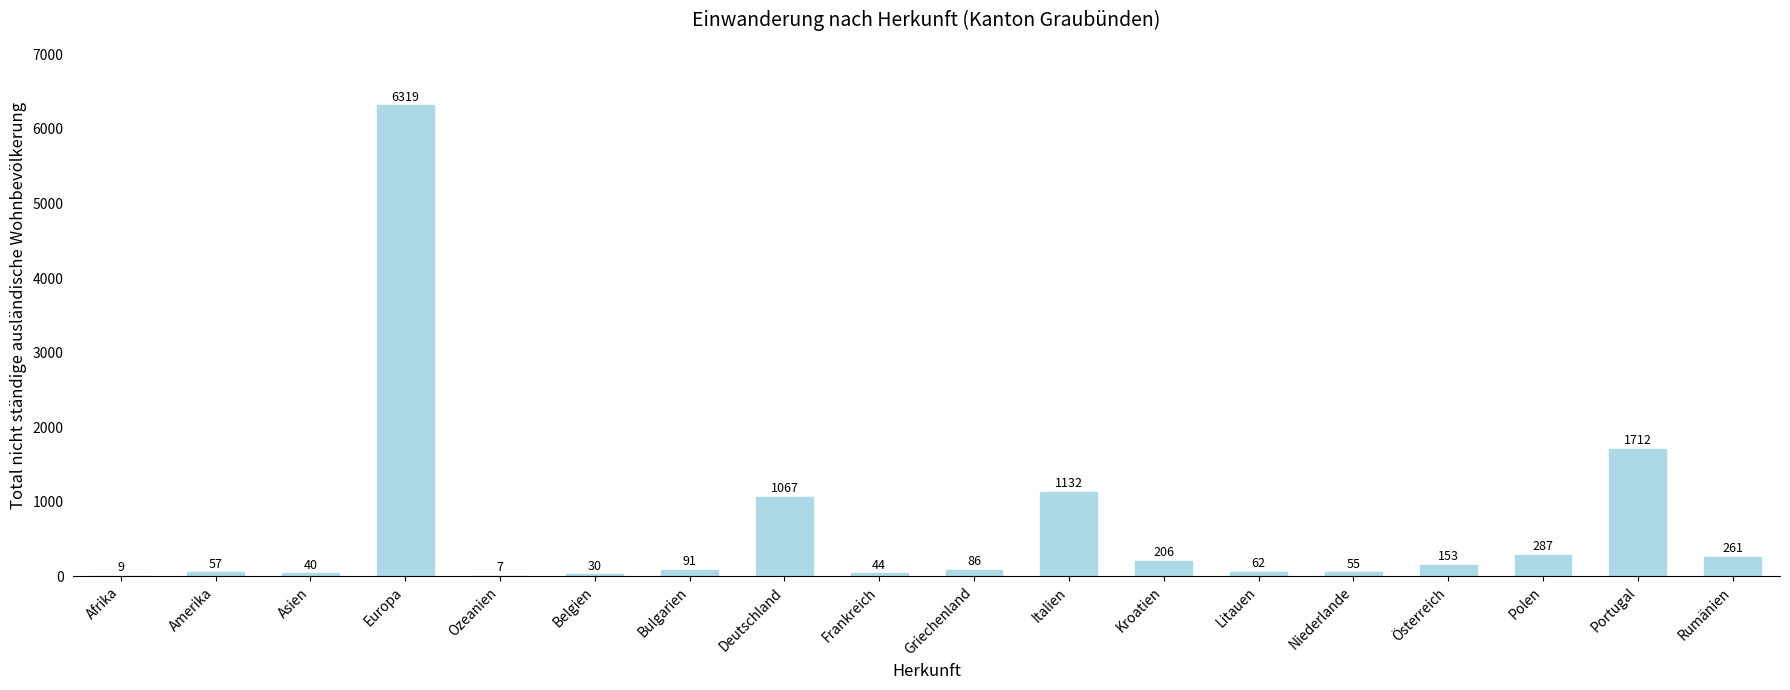

What is the maximum value shown in the chart?

6319